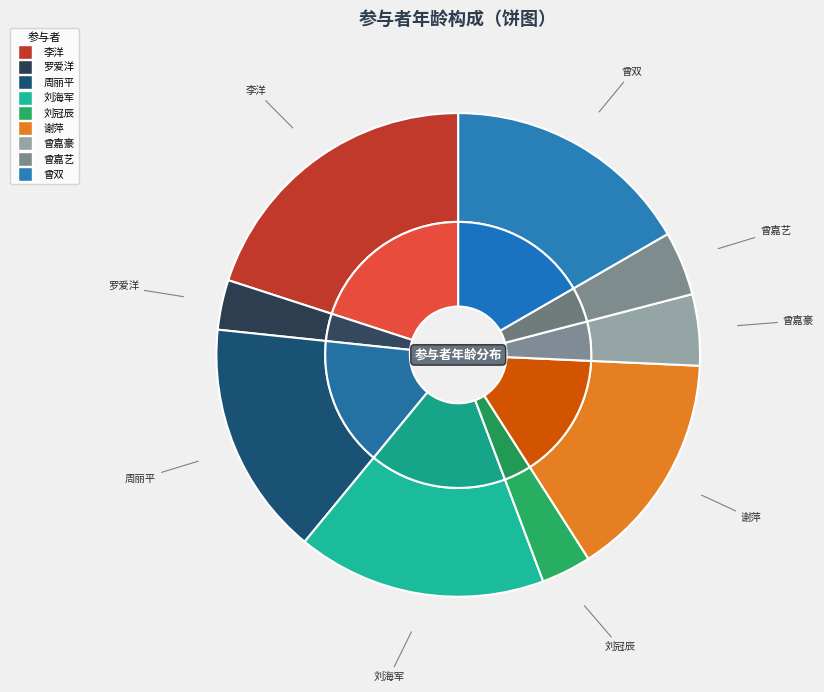

Rank the categories by value from highest to lowest.

李洋(42), 刘海军(35), 曾双(35), 周丽平(33), 谢萍(32), 曾嘉豪(10), 曾嘉艺(9), 罗爱洋(7), 刘冠辰(7)